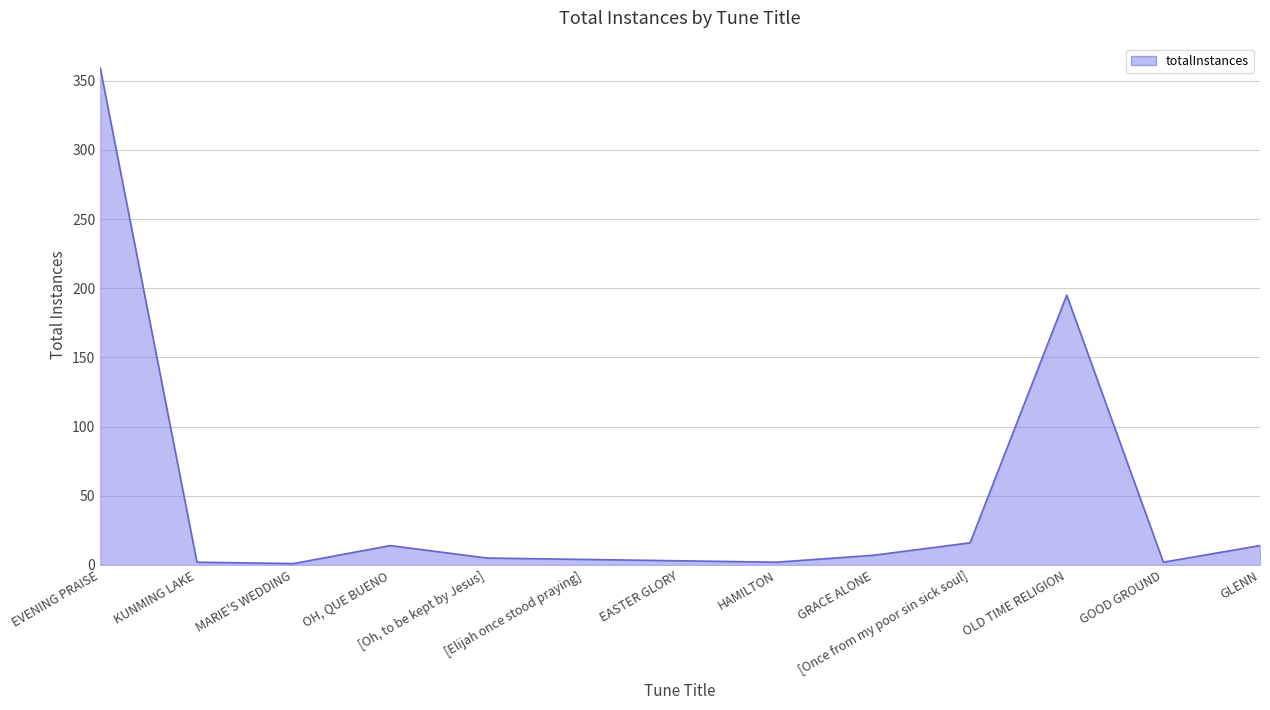

What is the greatest value displayed?

359